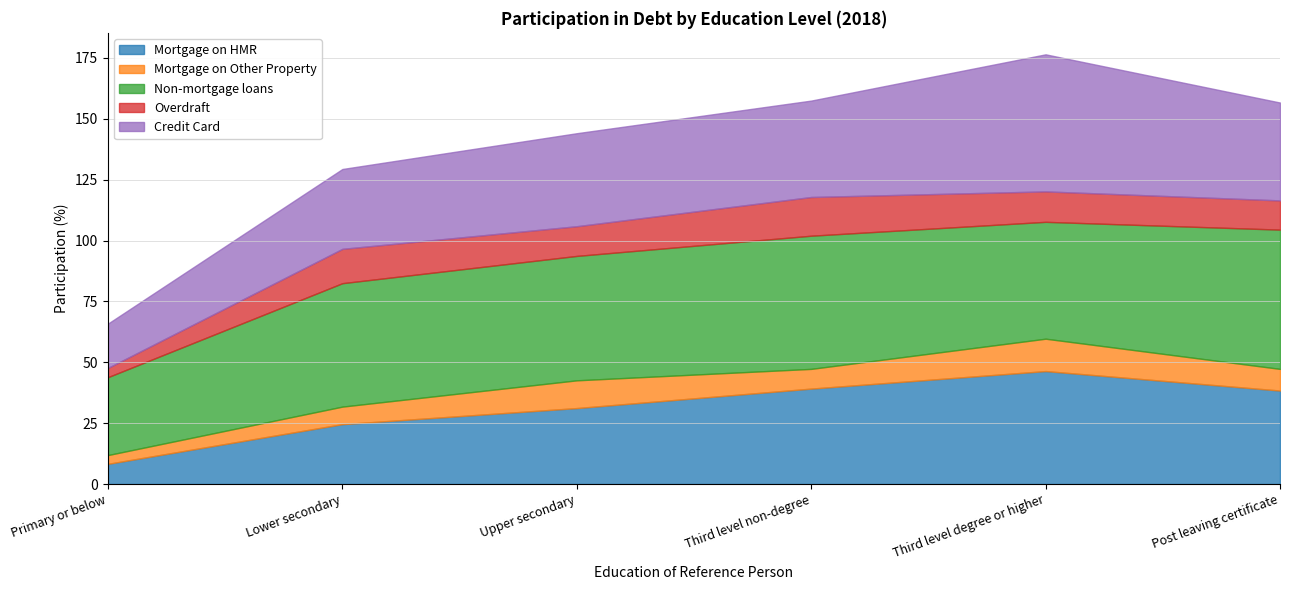

Between Lower secondary and Post leaving certificate, which series saw the biggest shift?

Mortgage on HMR